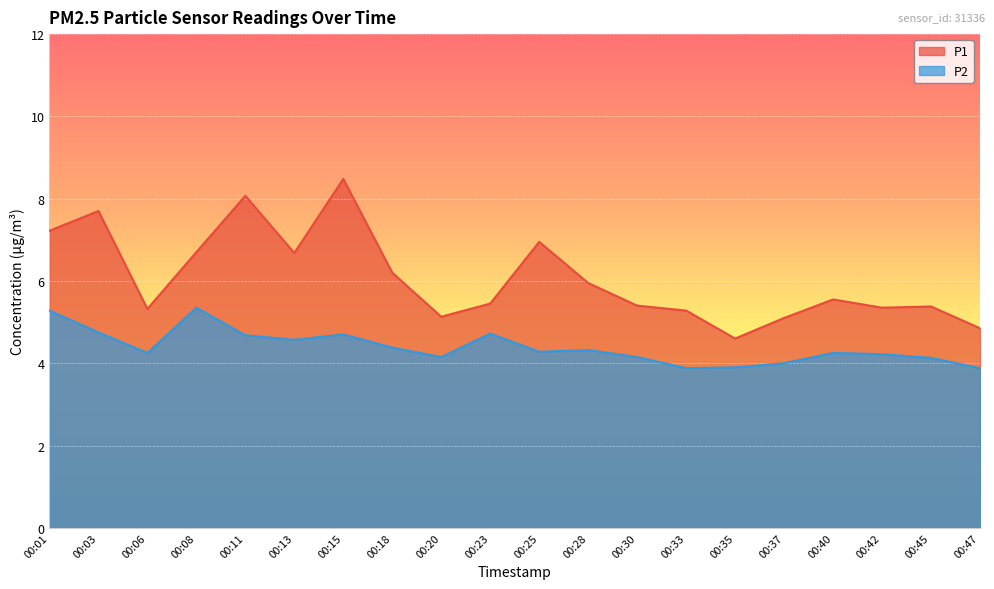

Reading left to right, list all the values displayed in this chart.

P1: 7.2	7.7	5.3	6.7	8.1	6.7	8.5	6.2	5.1	5.5	7.0	6.0	5.4	5.3	4.6	5.1	5.5	5.3	5.4	4.8
P2: 5.3	4.8	4.2	5.3	4.7	4.6	4.7	4.4	4.2	4.7	4.3	4.3	4.2	3.9	3.9	4.0	4.2	4.2	4.1	3.9